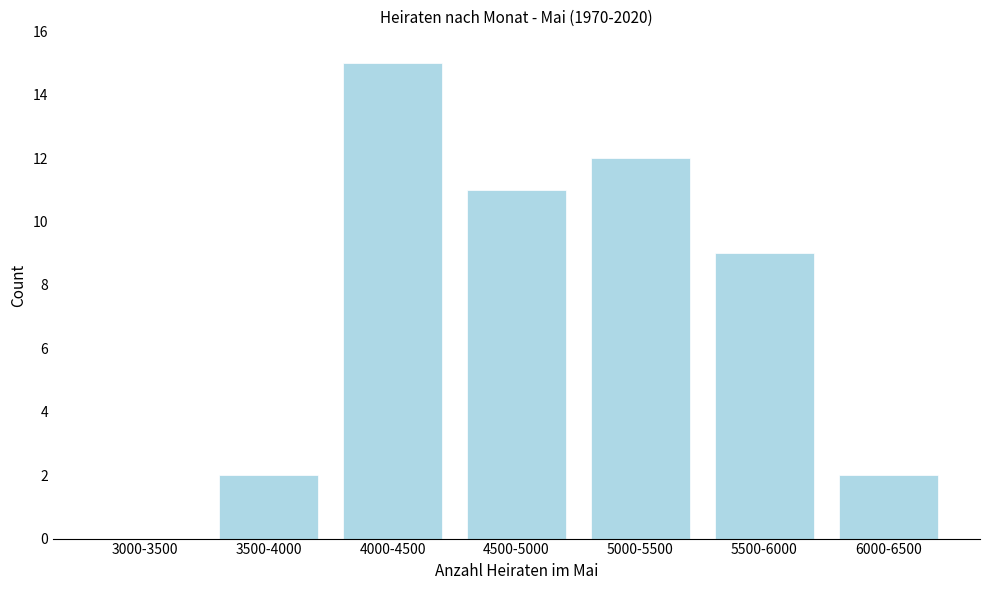

Reading left to right, extract all data points from this chart.

3000-3500=0	3500-4000=2	4000-4500=15	4500-5000=11	5000-5500=12	5500-6000=9	6000-6500=2